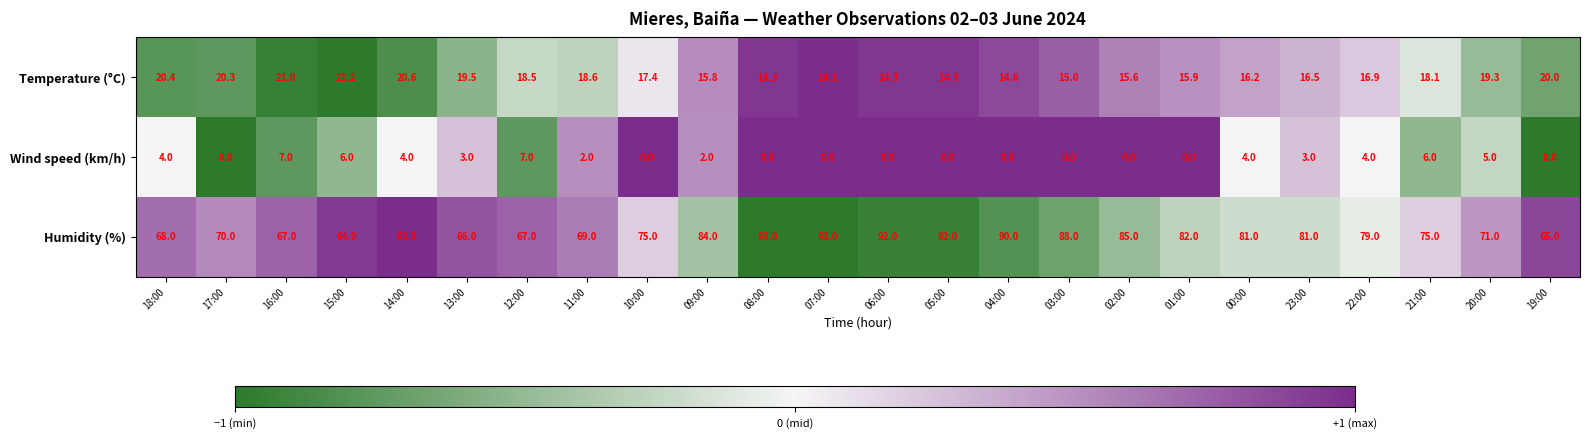

How many data points does each series have?

24